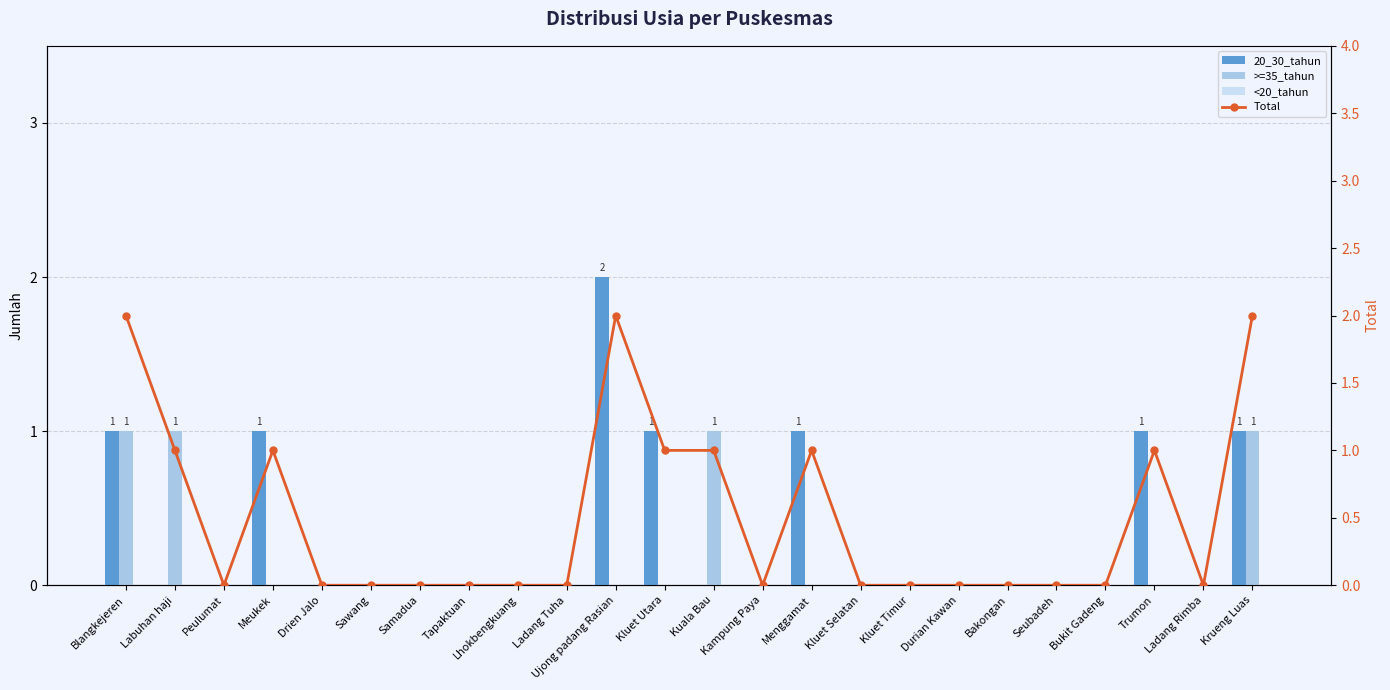

List the series in order of their overall mean, highest first.

Total, 20_30_tahun, >=35_tahun, <20_tahun